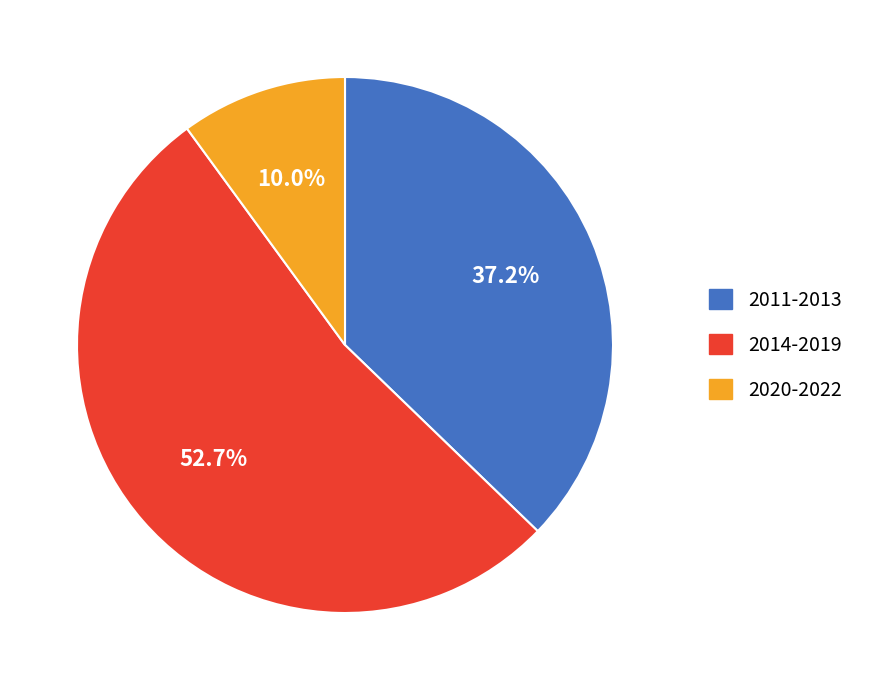

Is there any slice that represents more than half of the pie?

Yes